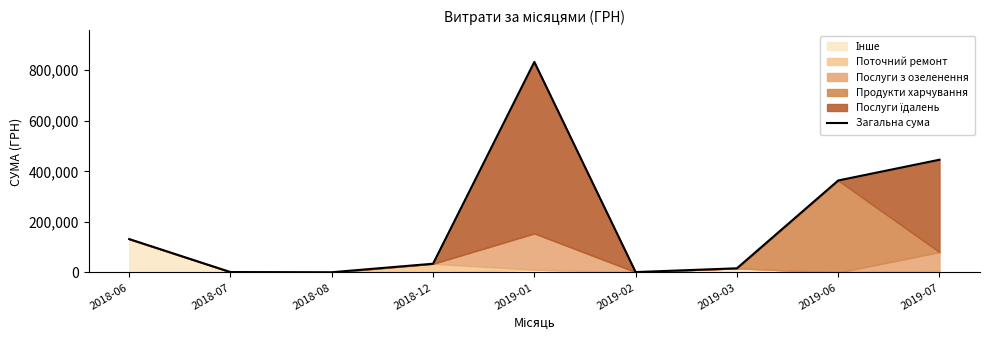

At which label does the data first exceed 34667?

2018-06